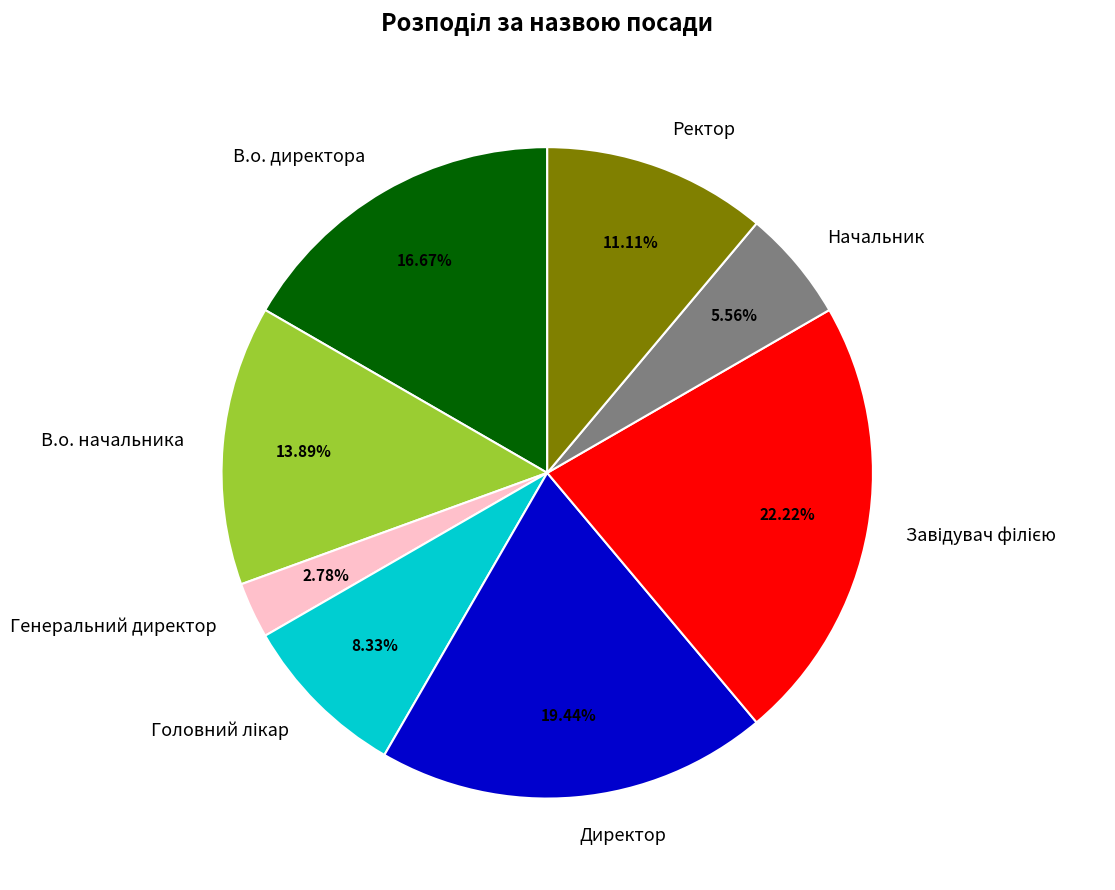

What is the smallest slice in the pie chart?

Генеральний директор